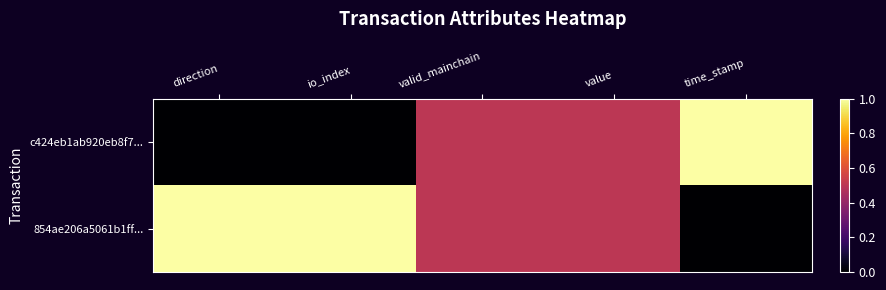

Between io_index and time_stamp, which is larger?

time_stamp